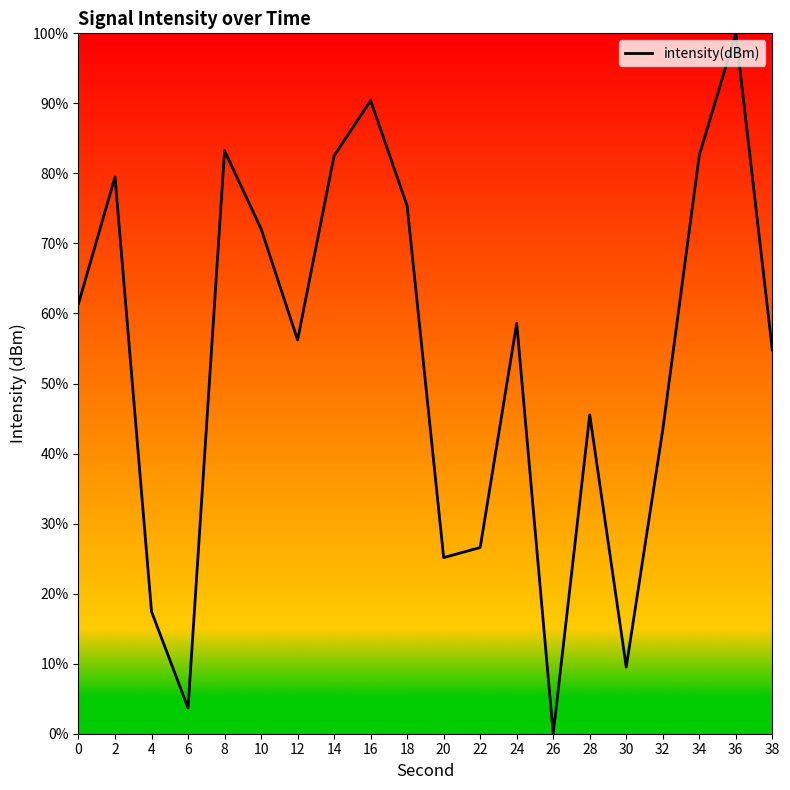

Which label corresponds to the smallest value in the chart?

26